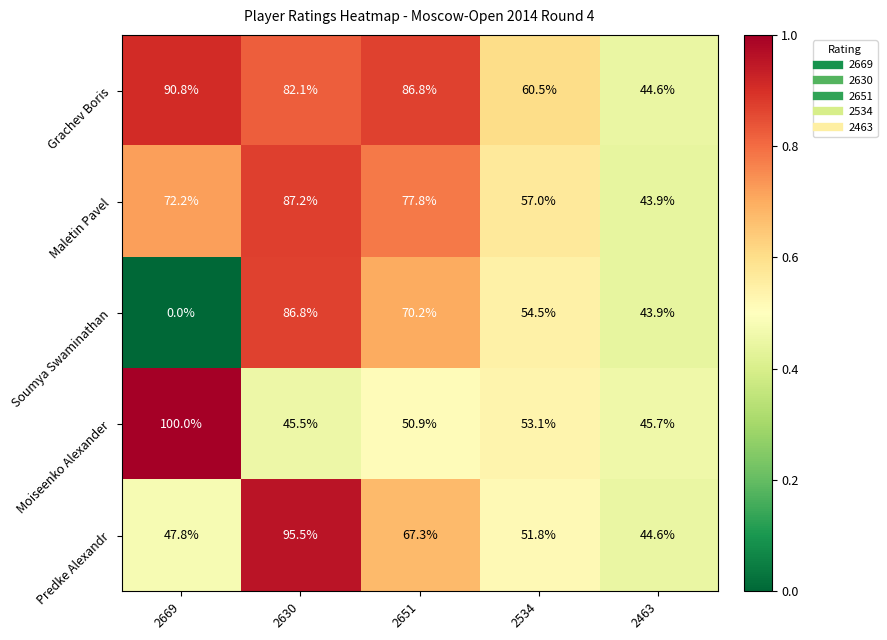

At how many categories does at least one series exceed 0?

5